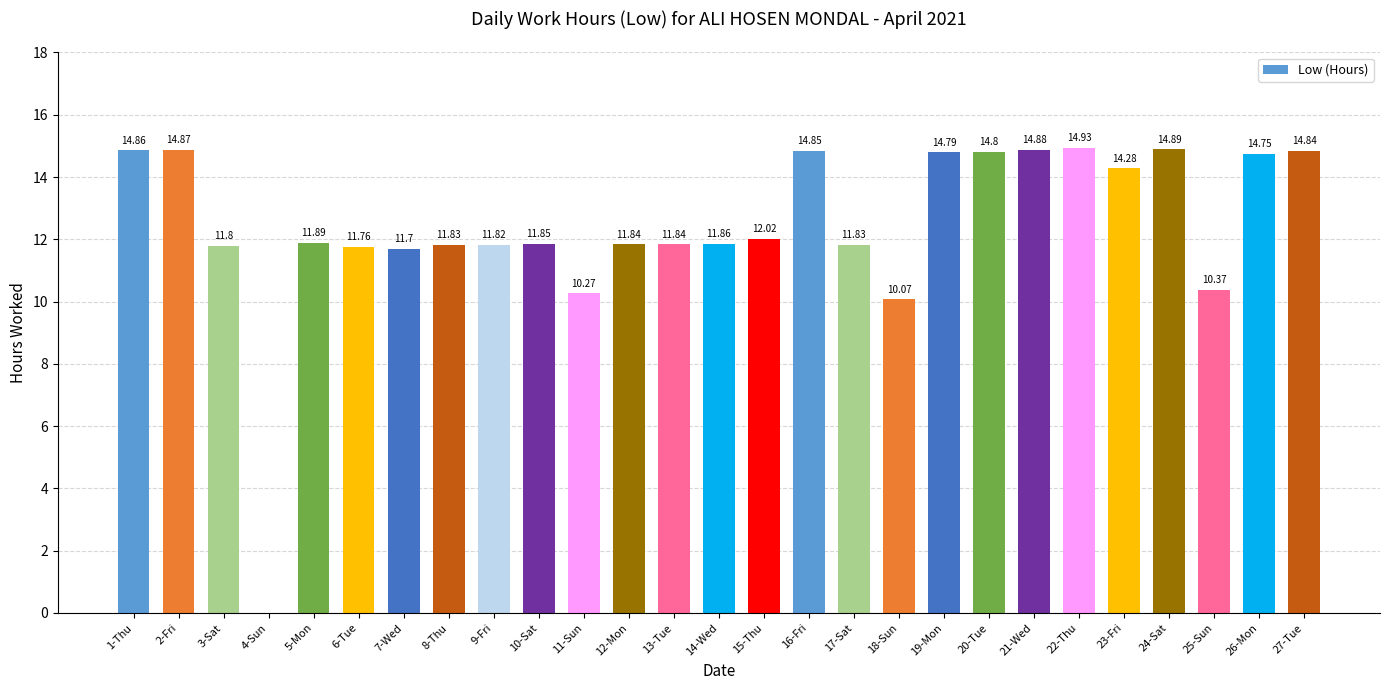

Between 18-Sun and 25-Sun, which is larger?

25-Sun